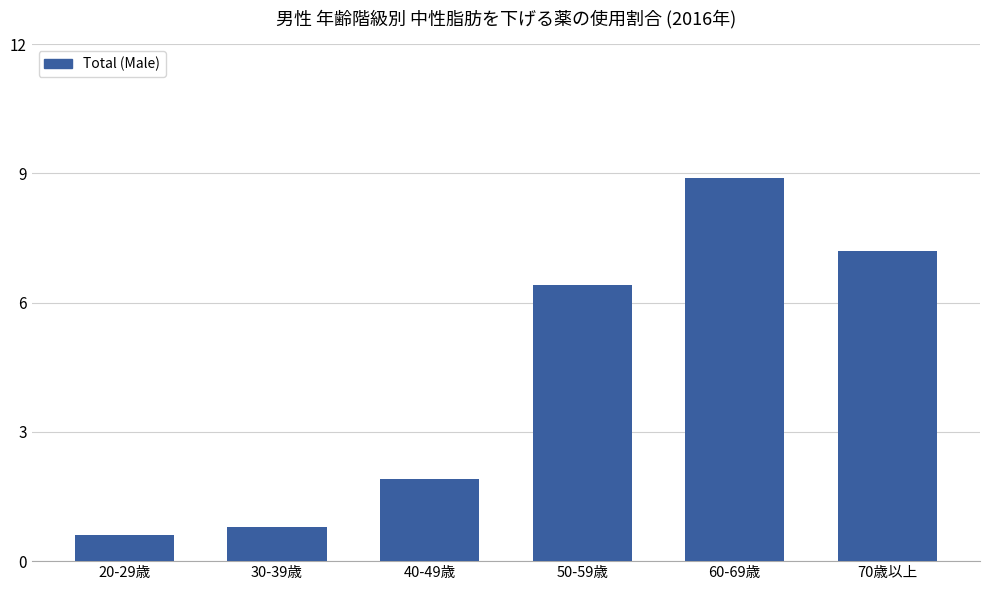

What position from the left is 40-49歳?

3